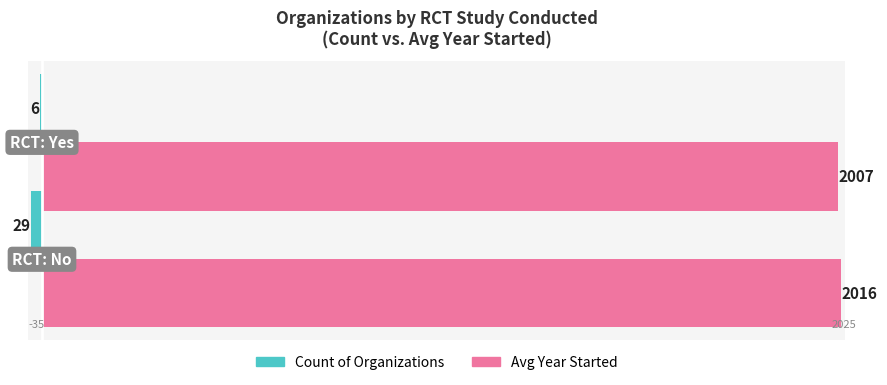

What is the sum of all Count of Organizations values?

-35